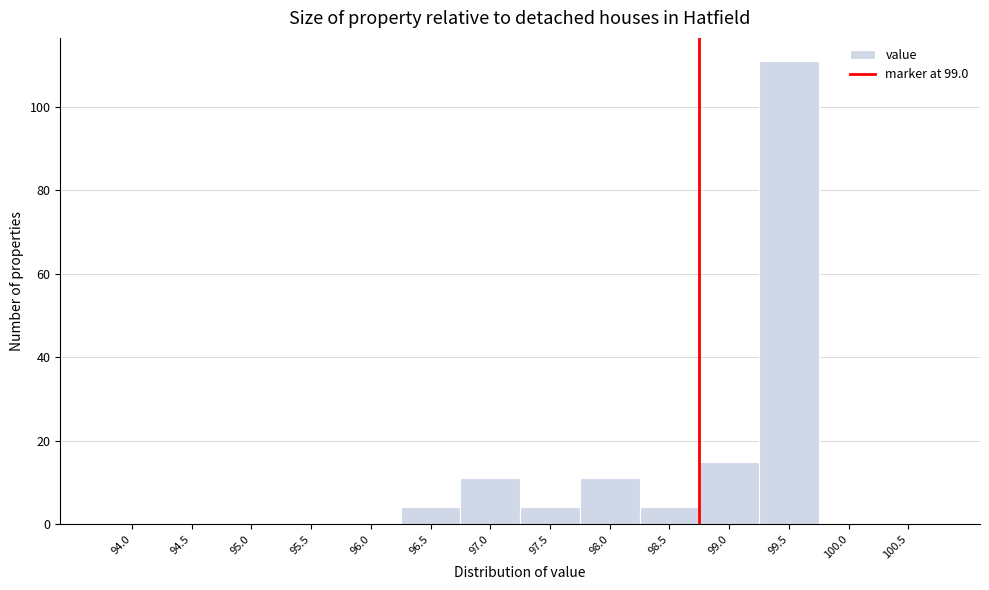

Reading left to right, transcribe all the data shown in this chart.

94.0=0	94.5=0	95.0=0	95.5=0	96.0=0	96.5=4	97.0=11	97.5=4	98.0=11	98.5=4	99.0=15	99.5=111	100.0=0	100.5=0